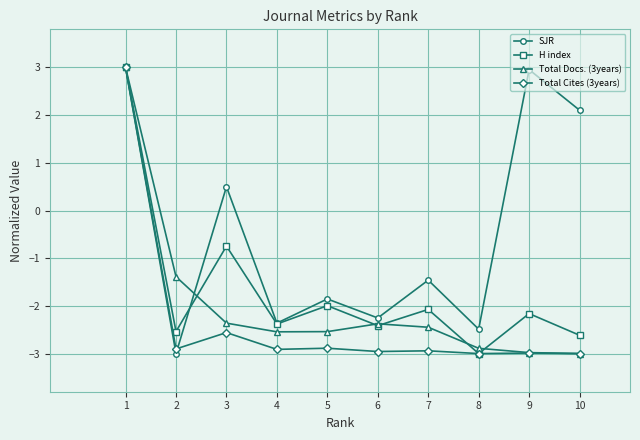

The Total Docs. (3years) series shows -3.9 at 6. True or false?

False